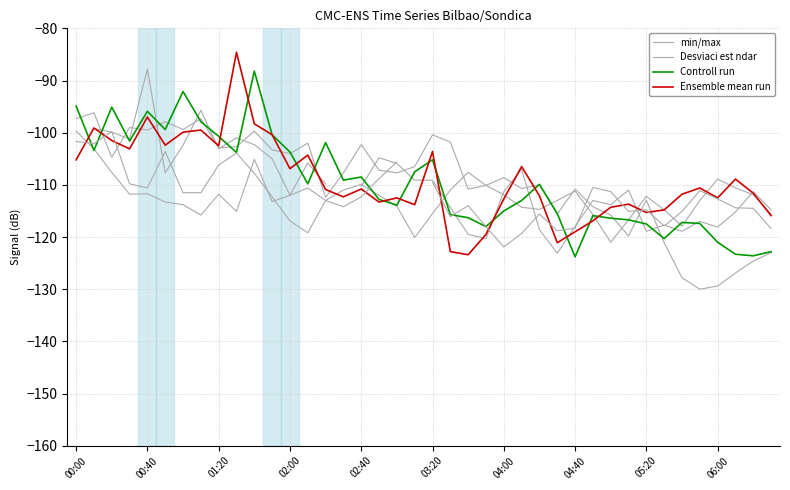

List the series in order of their peak value, highest first.

Ensemble mean run, min/max, Desviaci est ndar, Controll run